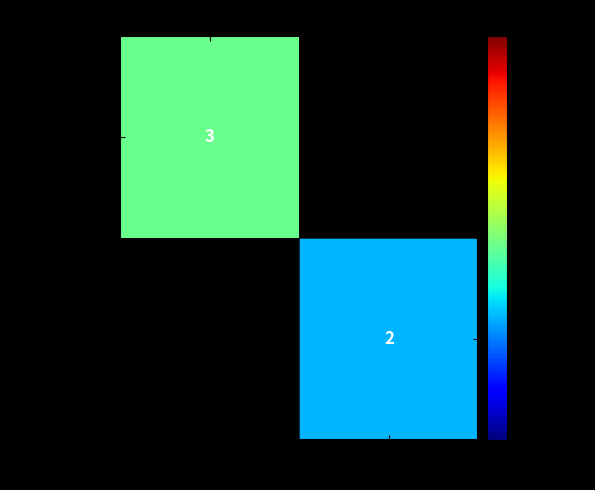

At how many categories does at least one series exceed 2?

1